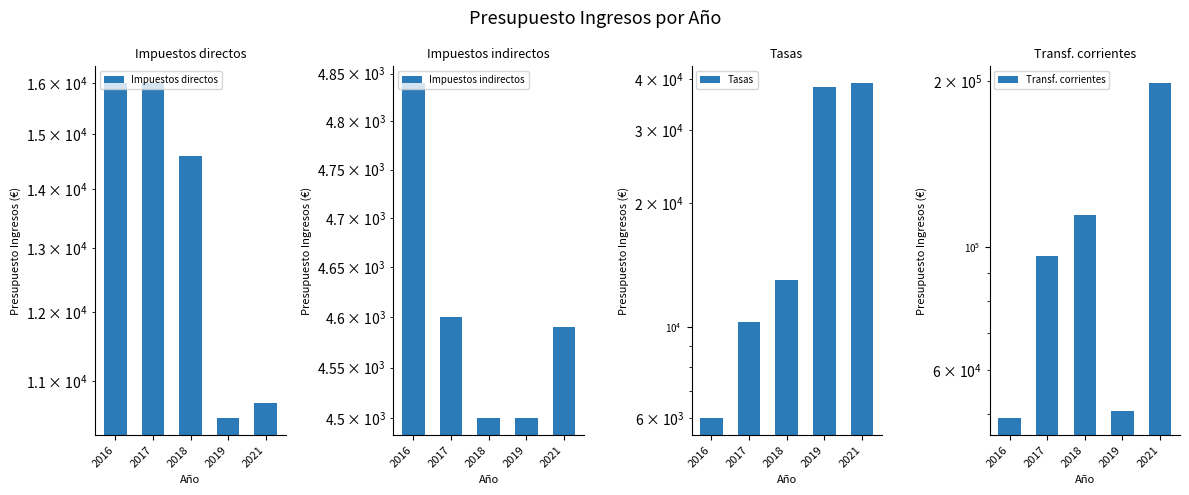

Between 2016 and 2019, which is larger?

2016